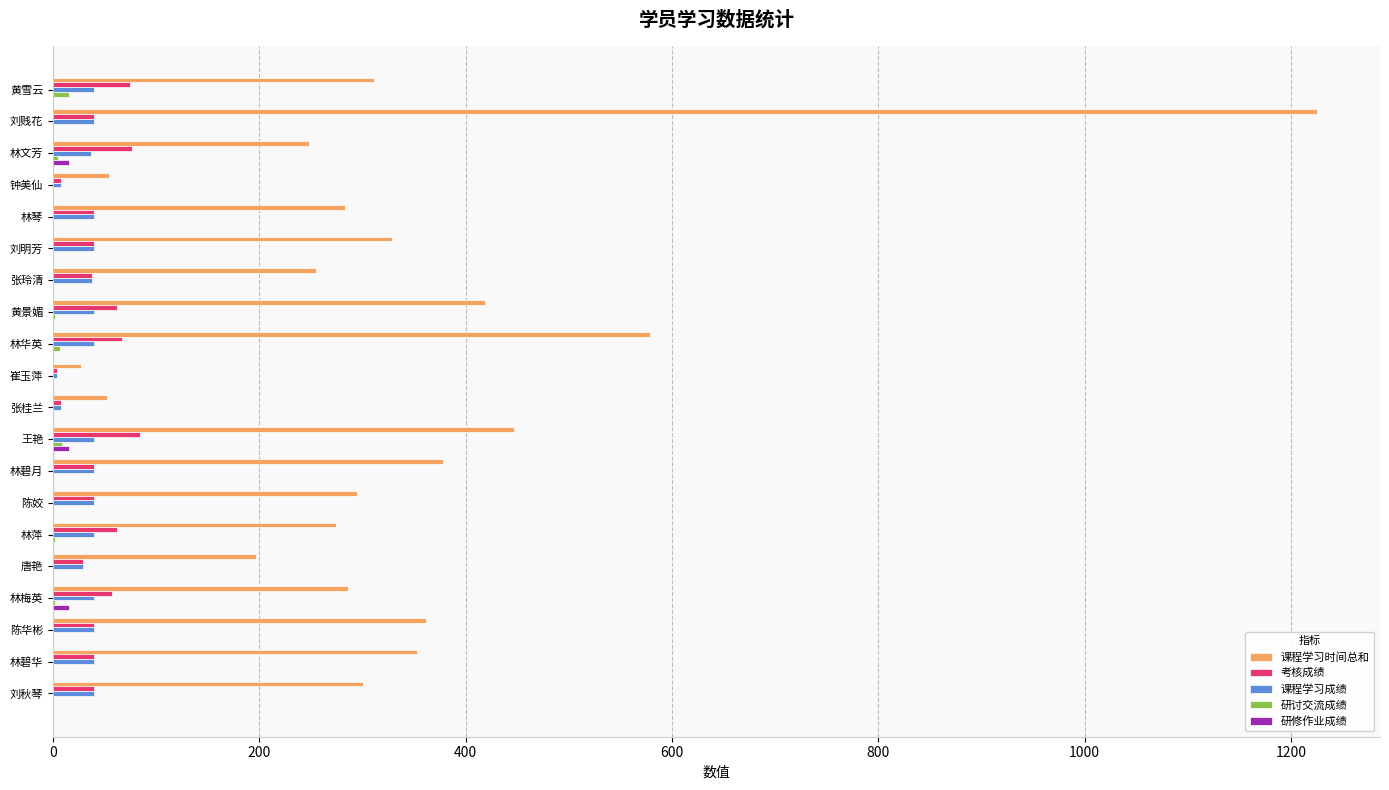

What is the highest value of the 考核成绩 series?

84.0